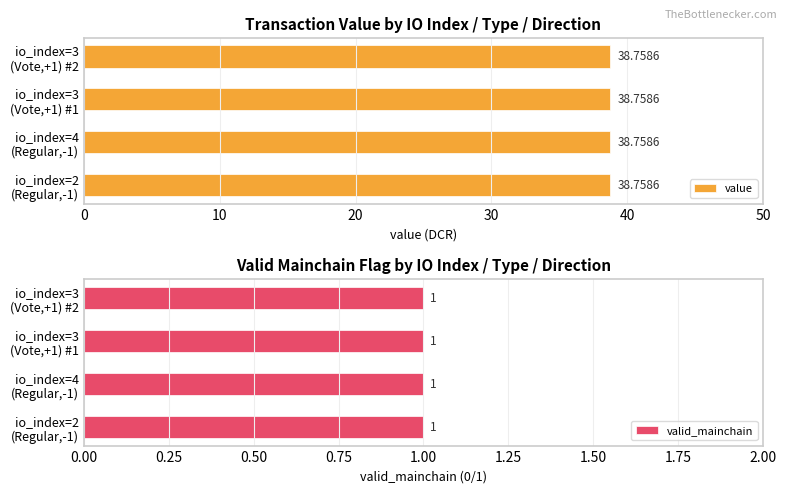

At how many categories does at least one series exceed 6?

4